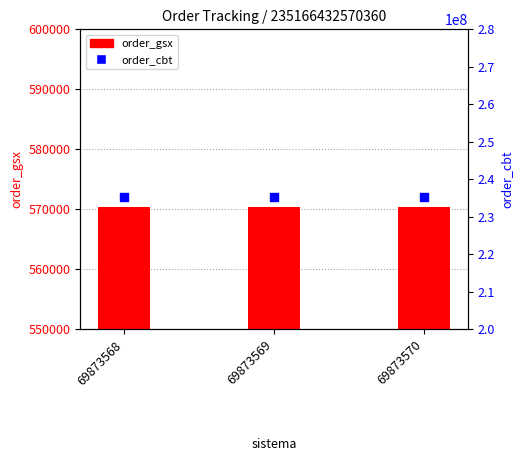

Which series contains the lowest Y value?

order_gsx